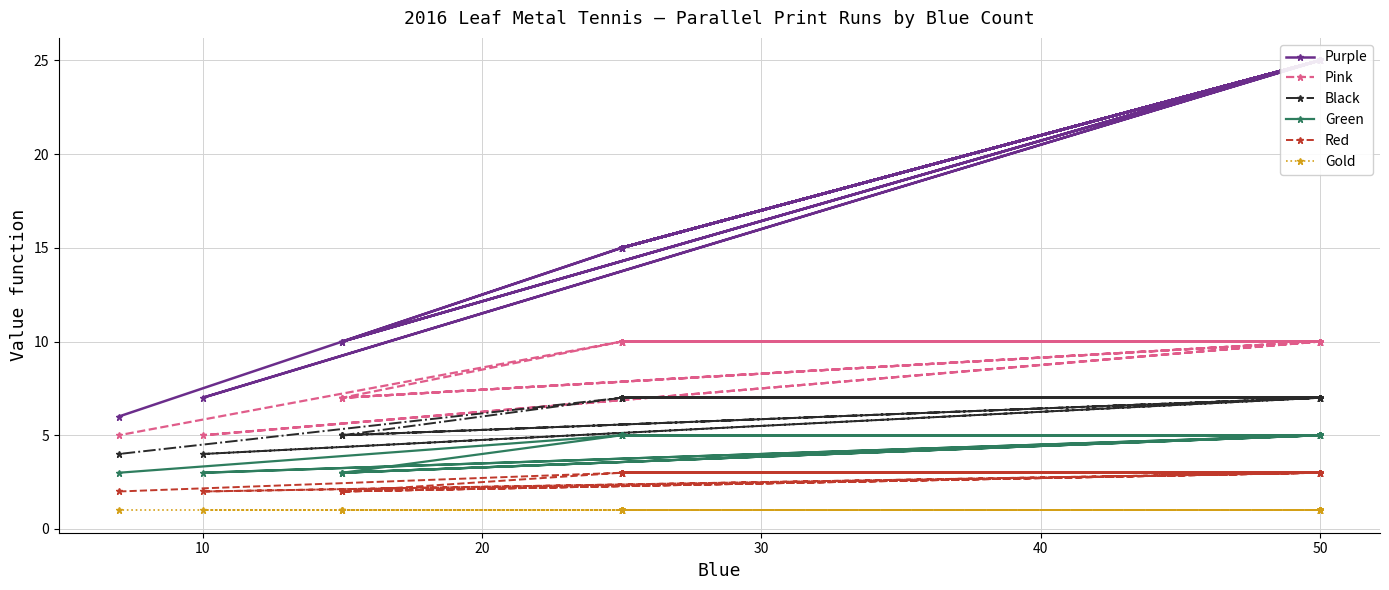

What is the difference between the maximum and second lowest values in the Red series?

1